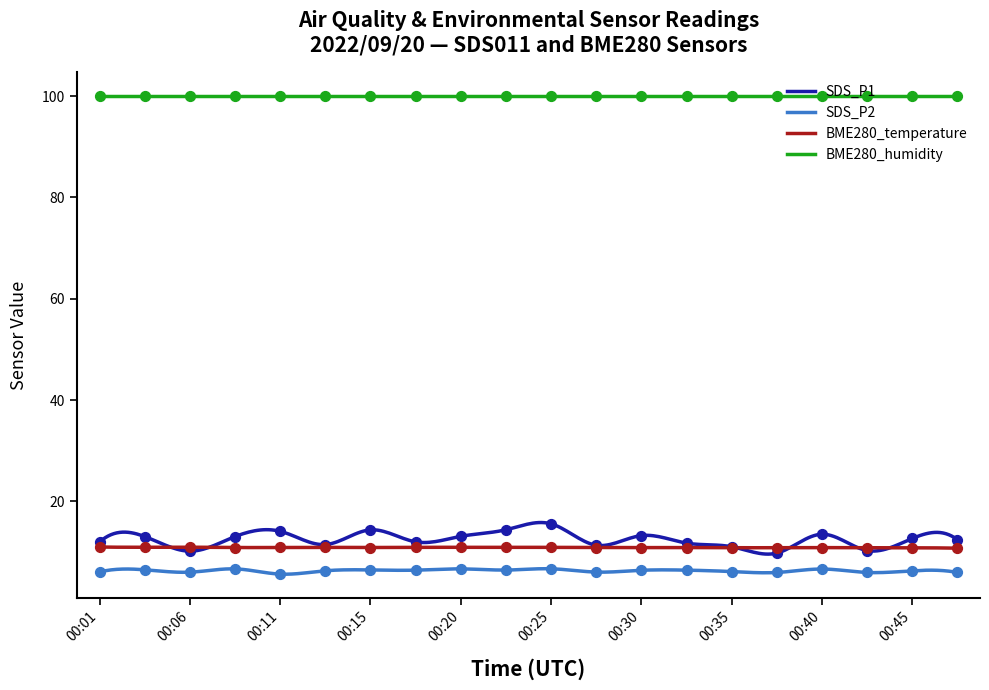

Is the value of SDS_P2 at 00:18 greater than the value of BME280_temperature at 00:42?

No